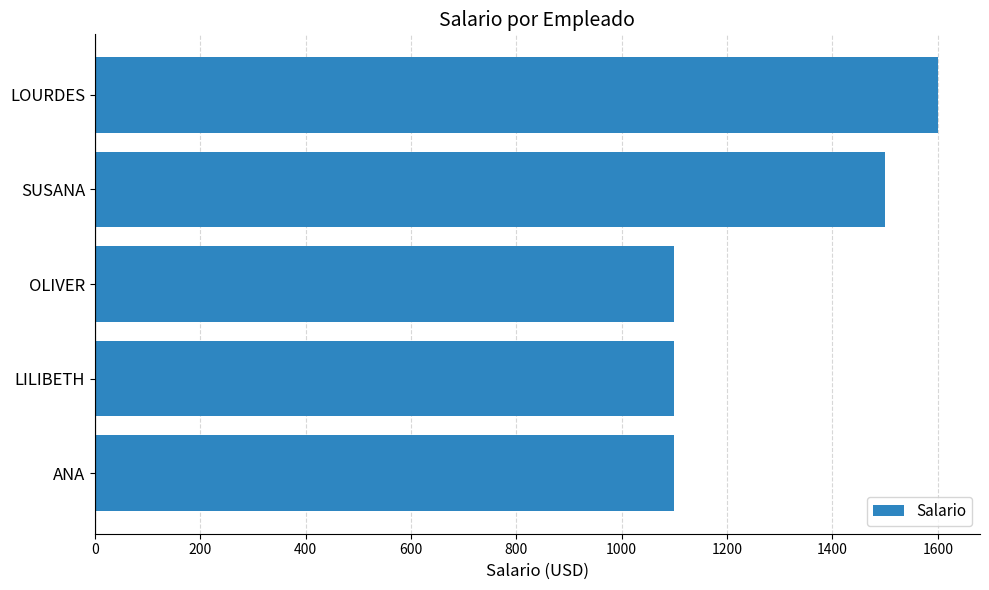

Count the values in the range 1100 to 1500.

4